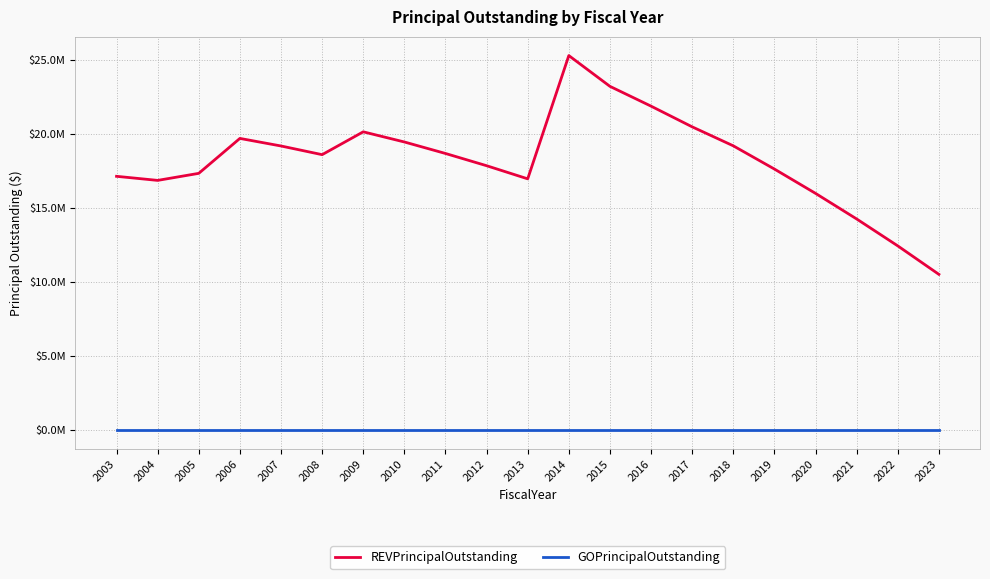

Rank the series by their average value, from lowest to highest.

GOPrincipalOutstanding, REVPrincipalOutstanding